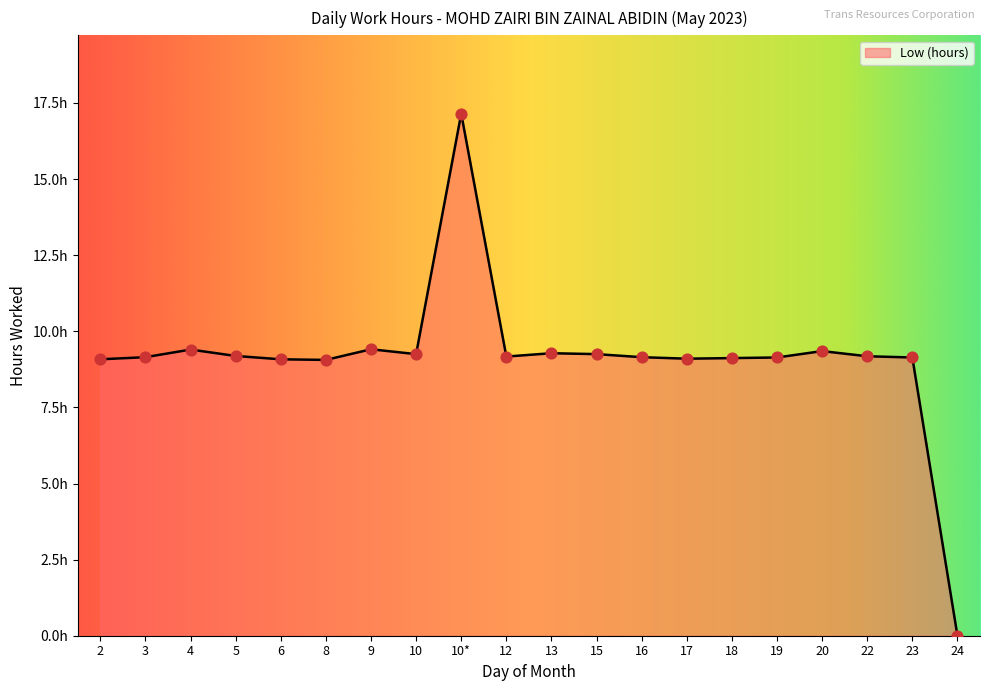

Which has a higher value, 16 or 6?

16